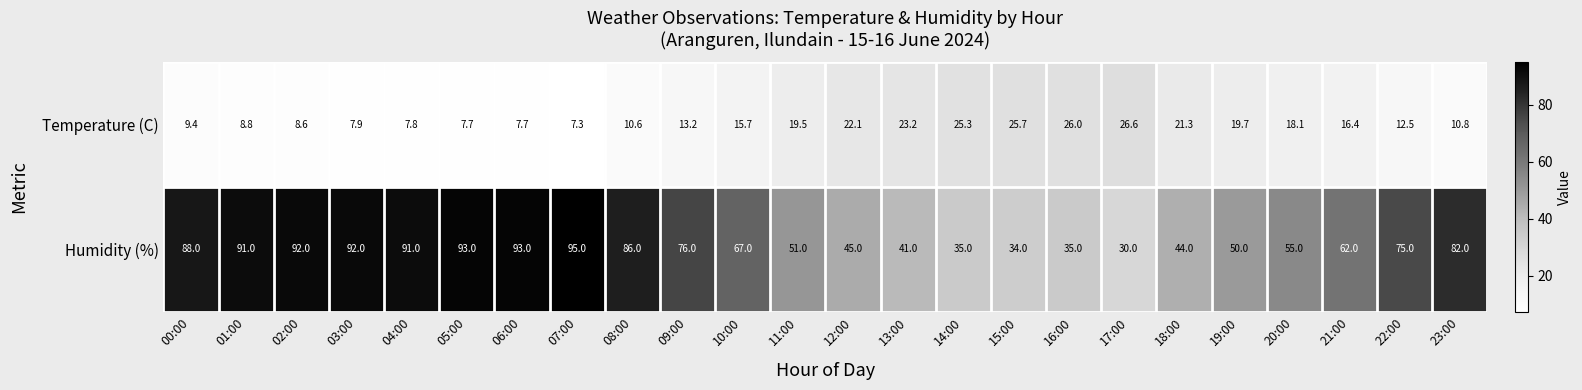

What is the total value across all series at 00:00?

97.4